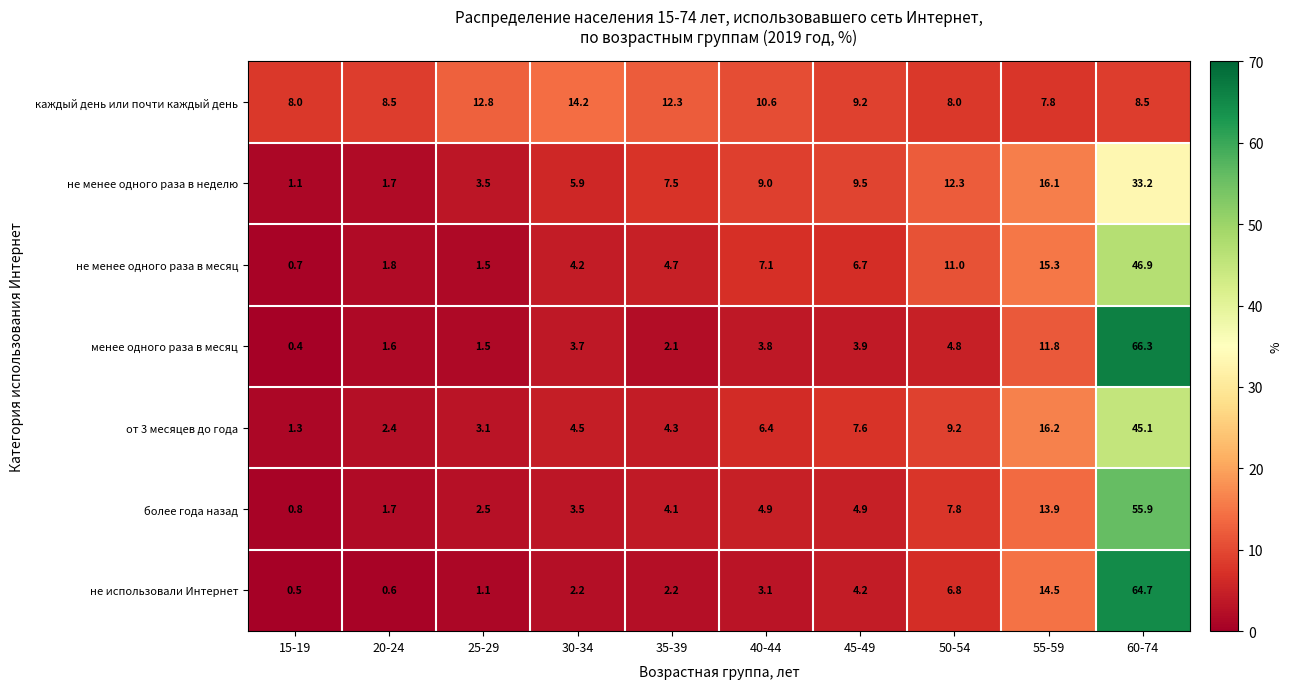

Which series has the largest range (max minus min)?

менее одного раза в месяц